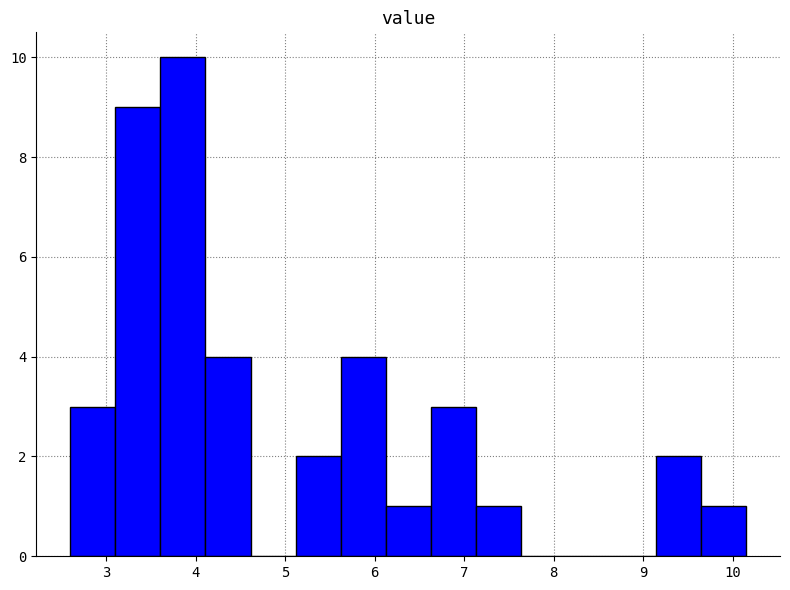

How tall is the bar that spans 5.6 to 6.1 on the x-axis? Neither the bar edges nor the heights are printed on the chart, so give them approximately, as read against the axes.

4